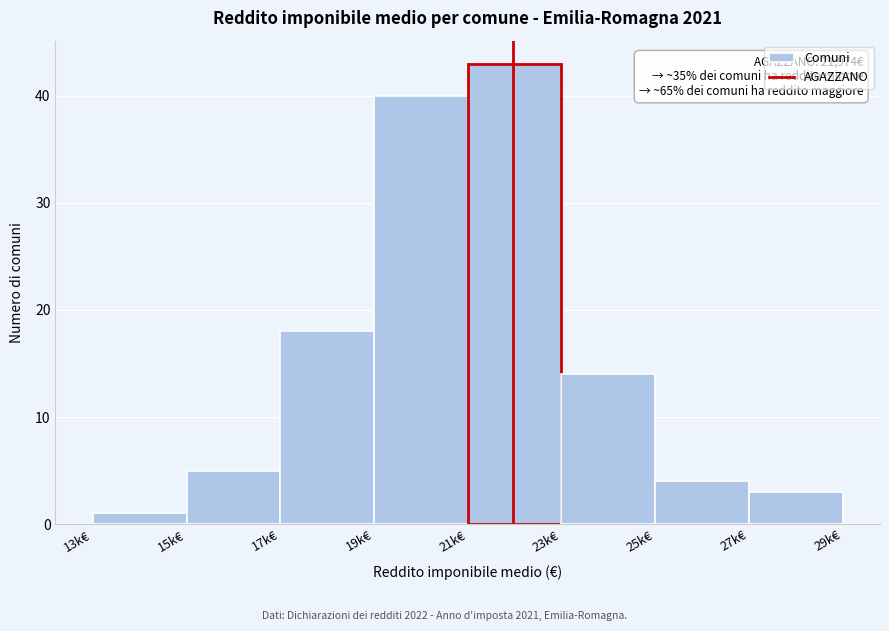

Reading right to left, transcribe all the data shown in this chart.

27k€=3	25k€=4	23k€=14	21k€=43	19k€=40	17k€=18	15k€=5	13k€=1